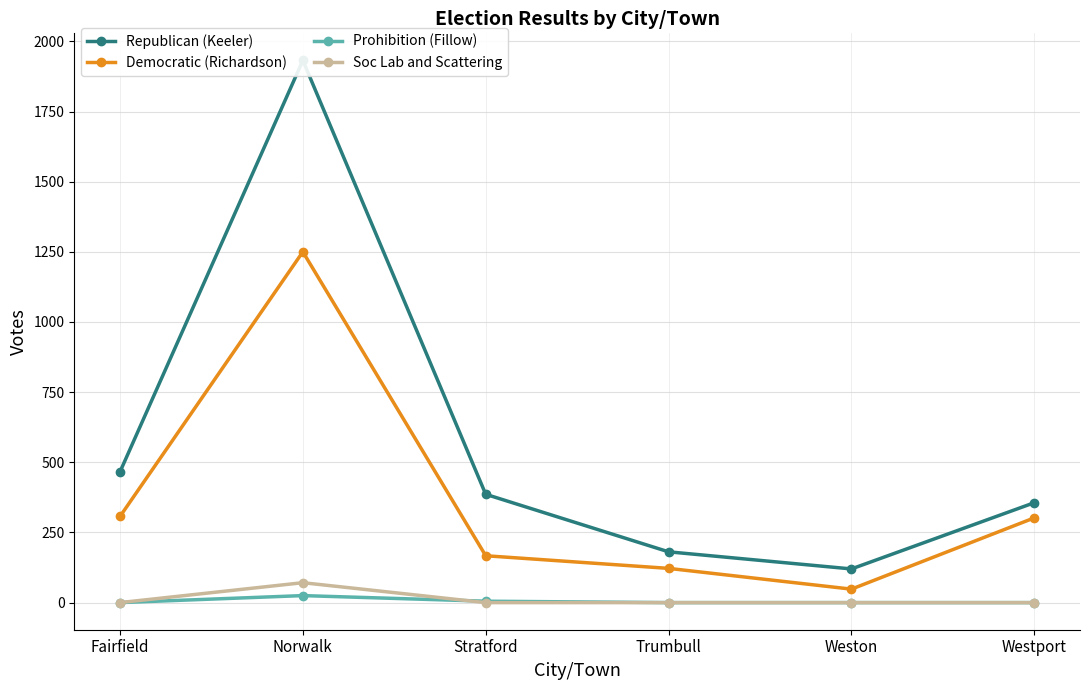

Which series has the largest range (max minus min)?

Republican (Keeler)